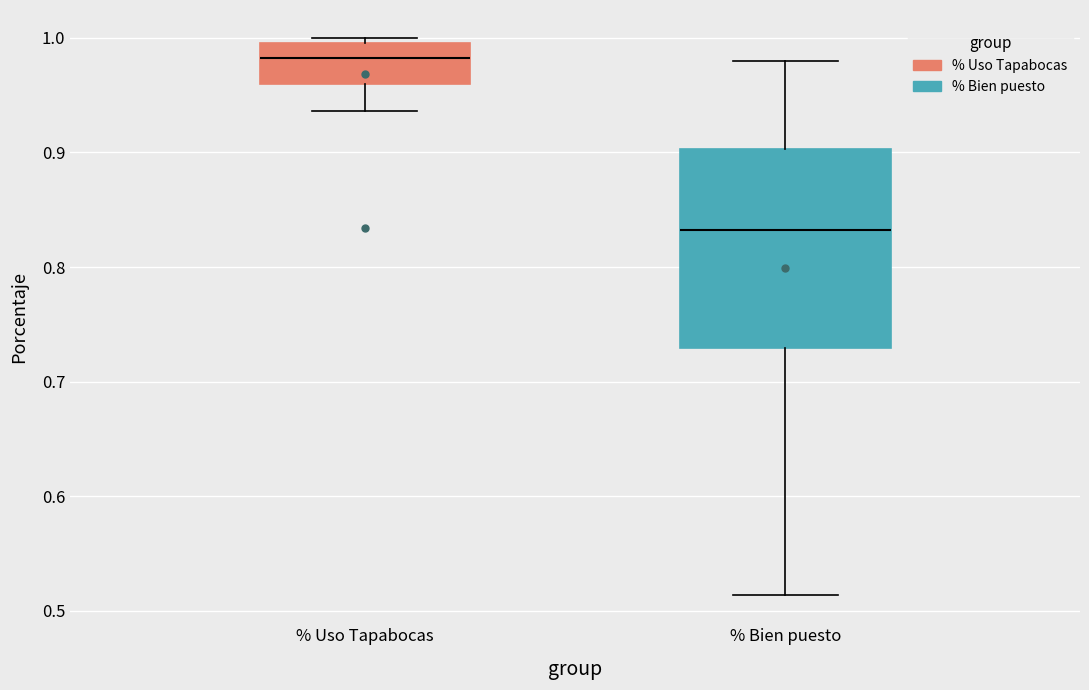

Reading left to right, read every box against the y-axis: the position of its median line, the range the box covers, and the ends of its whiskers. The values are not printed on the chart, so give them approximately, as read against the axis.

% Uso Tapabocas: median 0.98, box 0.96 to 1.00, whiskers 0.94 to 1.00 (just above the box's upper edge)
% Bien puesto: median 0.83, box 0.73 to 0.90, whiskers 0.51 to 0.98